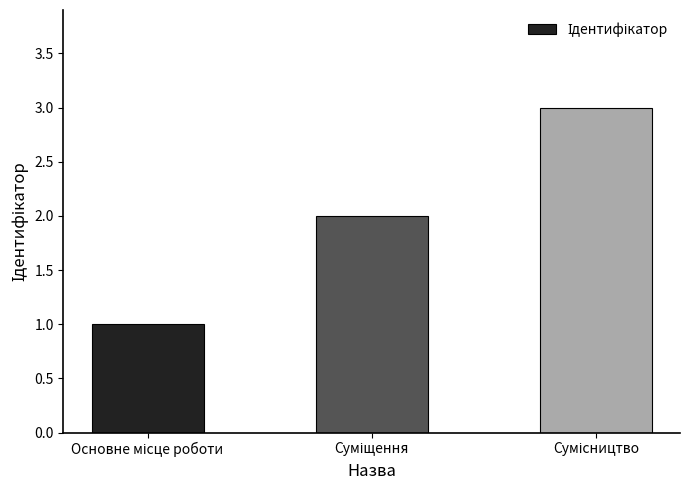

Reading left to right, what are all the values shown in this chart?

1	2	3